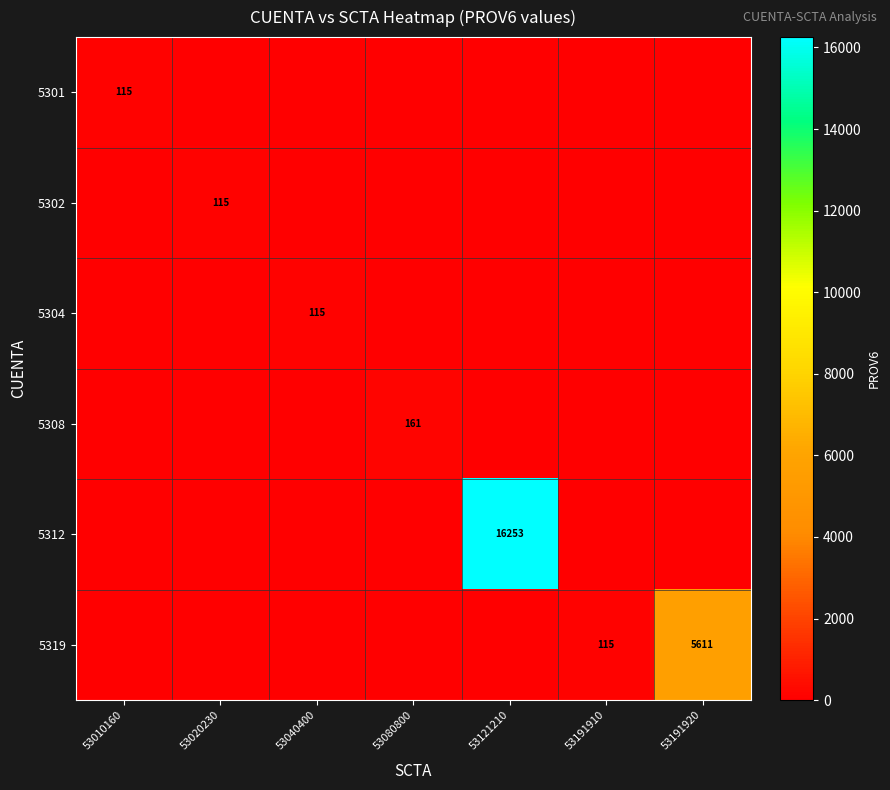

Is it true that 5319 equals 49 at 53191910?

False